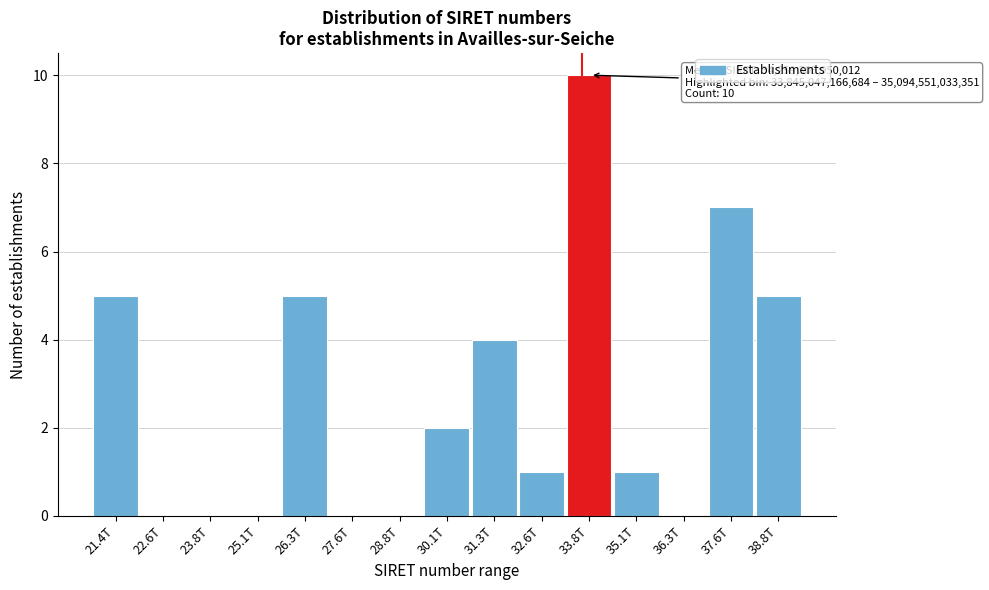

Reading left to right, list all the values displayed in this chart.

21.4T=5	22.6T=0	23.8T=0	25.1T=0	26.3T=5	27.6T=0	28.8T=0	30.1T=2	31.3T=4	32.6T=1	33.8T=10	35.1T=1	36.3T=0	37.6T=7	38.8T=5